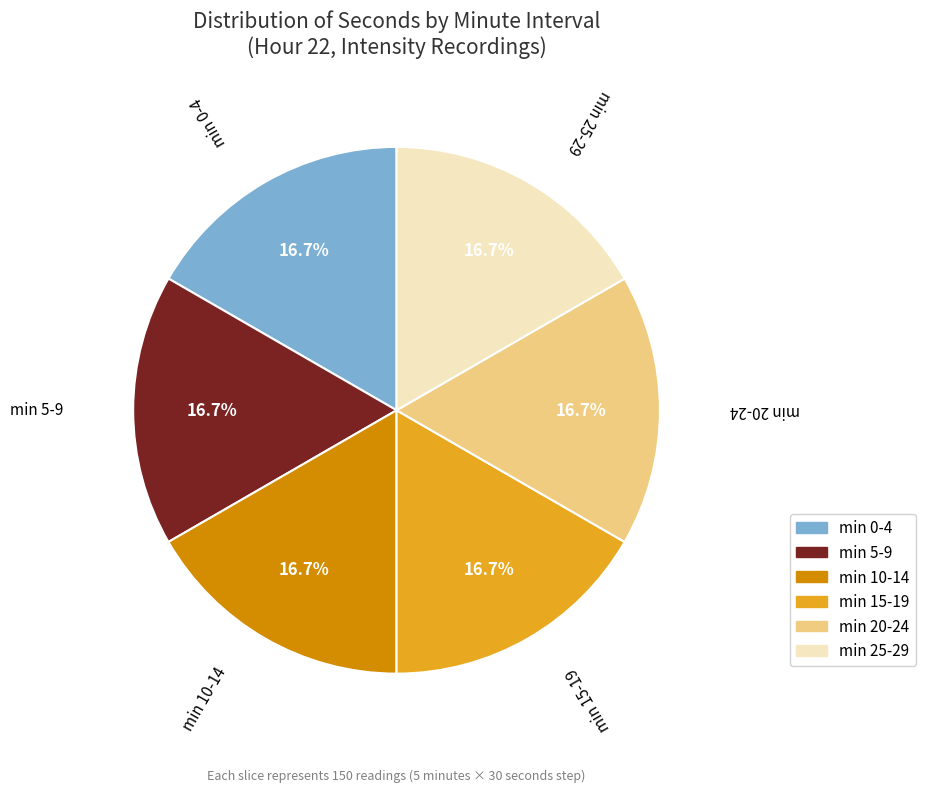

Is there any slice that represents more than half of the pie?

No